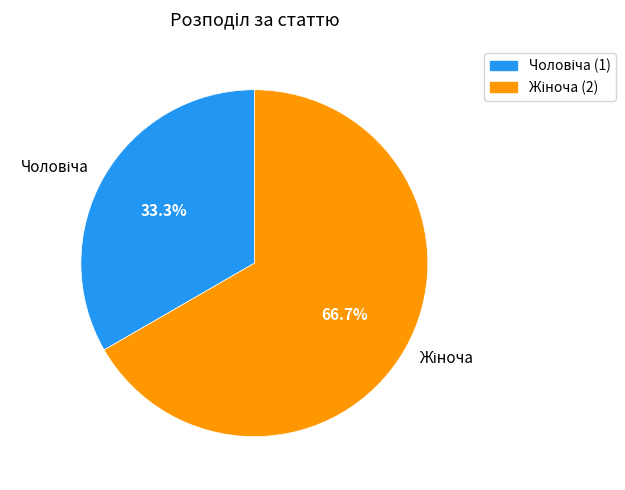

Is there a majority slice in this chart?

Yes